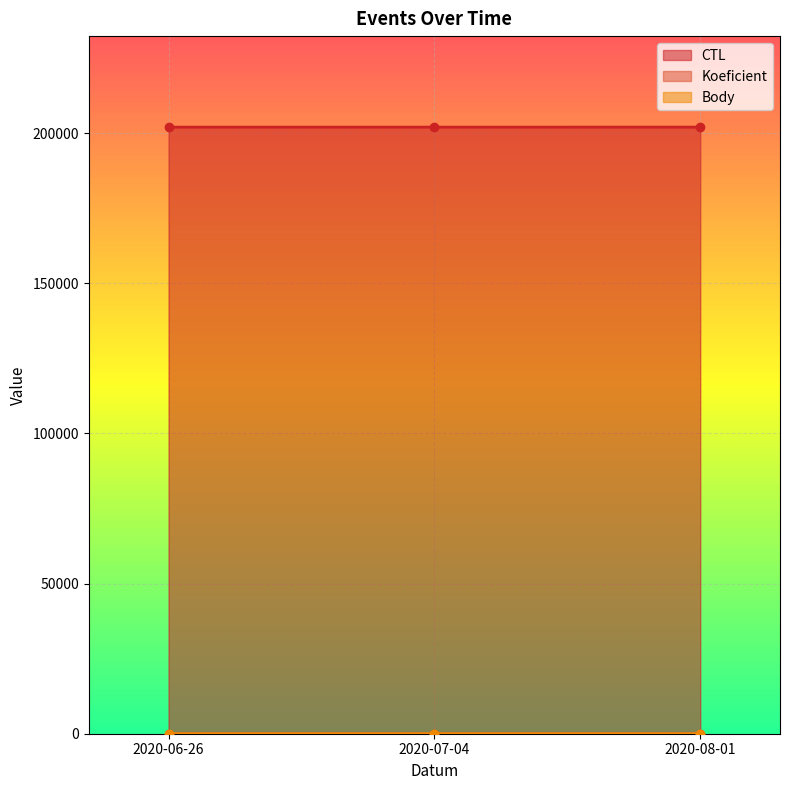

True or false: CTL has a value of 202007.0 at 2020-07-04.

True